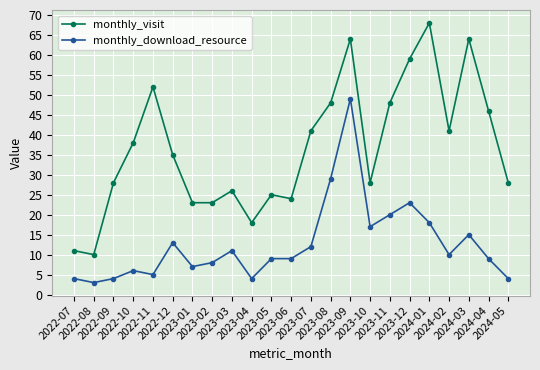

Where is the first local minimum for monthly_visit?

2022-08